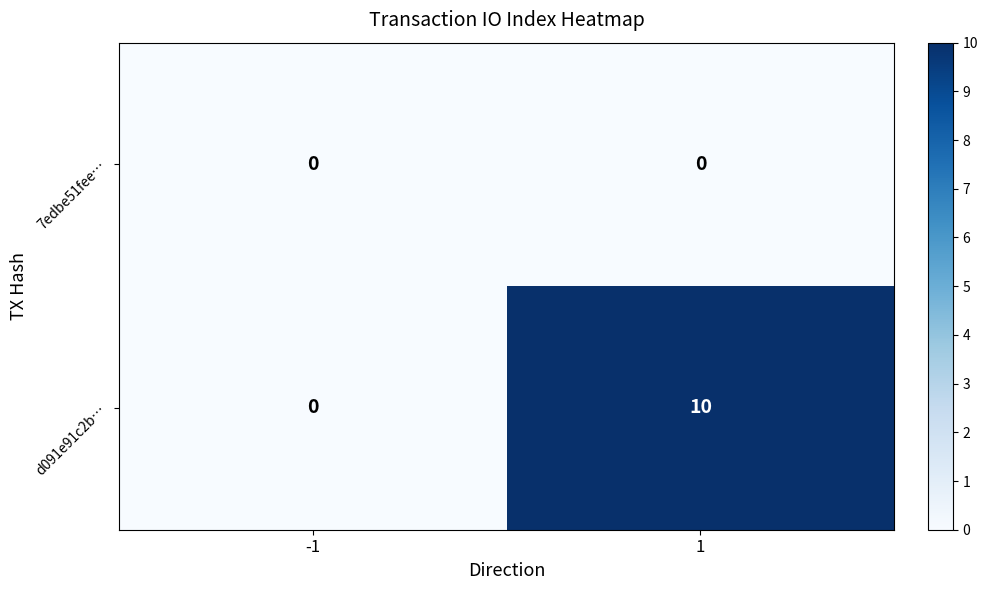

How many data points does each series have?

2